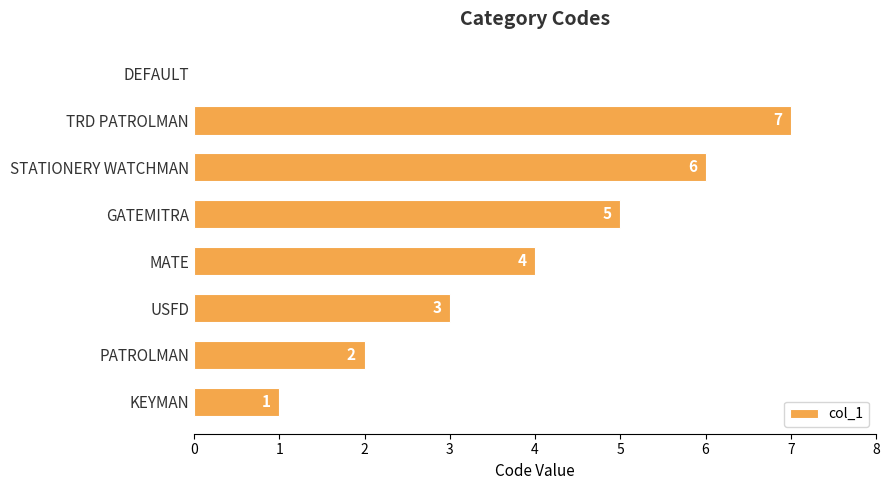

At which category does the chart reach its peak across all series?

TRD PATROLMAN